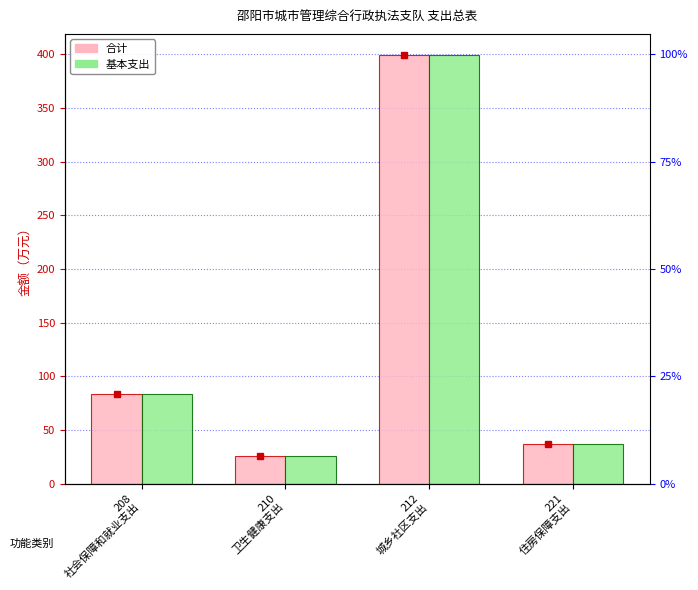

Rank the series at 208
社会保障和就业支出 from highest to lowest value.

合计, 基本支出